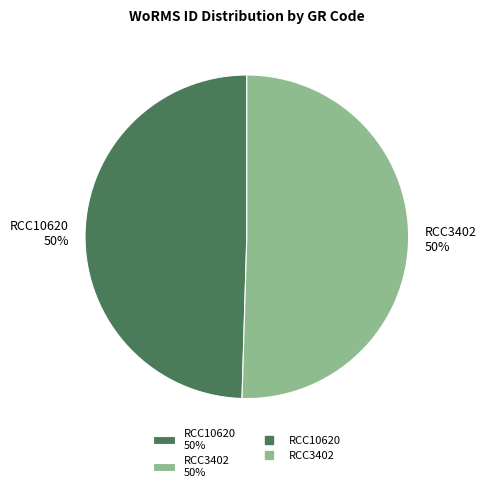

How many segments does this pie chart have?

2